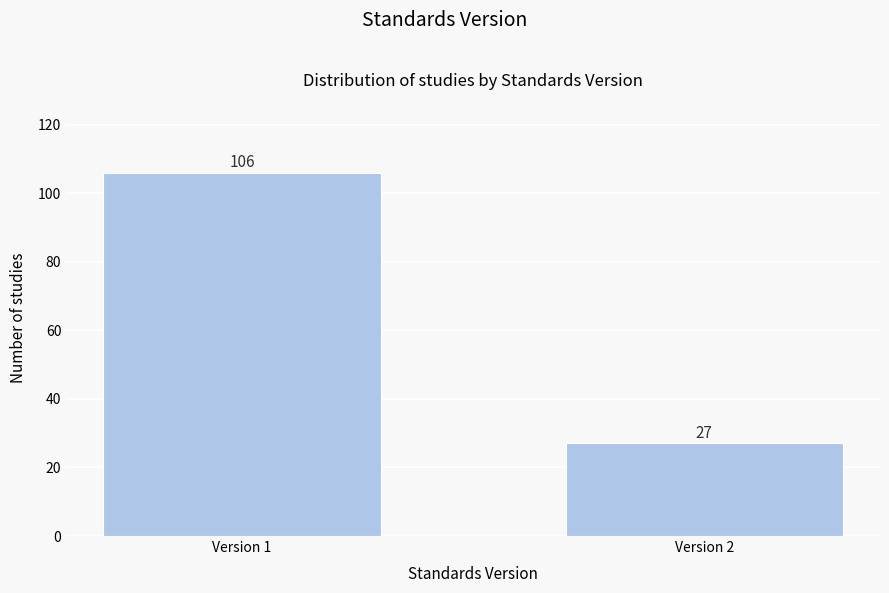

Reading left to right, what are all the values shown in this chart?

Version 1=106	Version 2=27